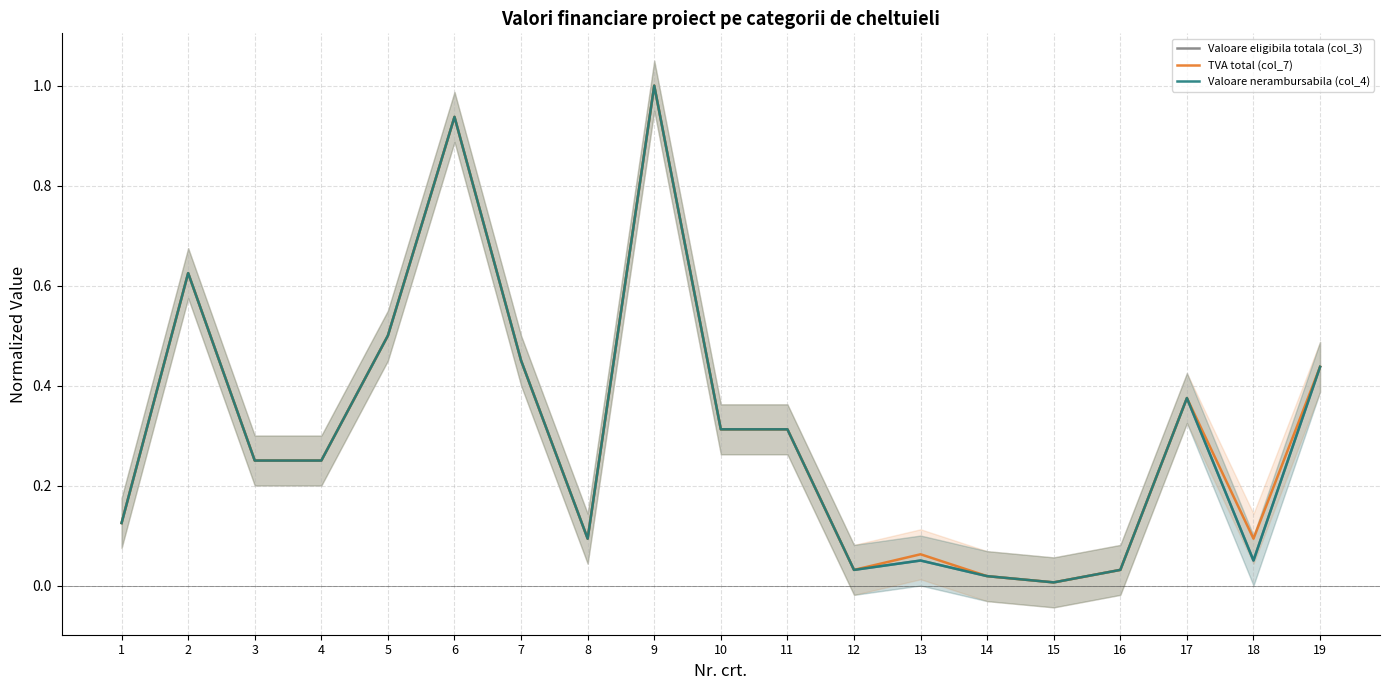

True or false: Valoare eligibila totala (col_3) has more than 2 interior local peaks.

True